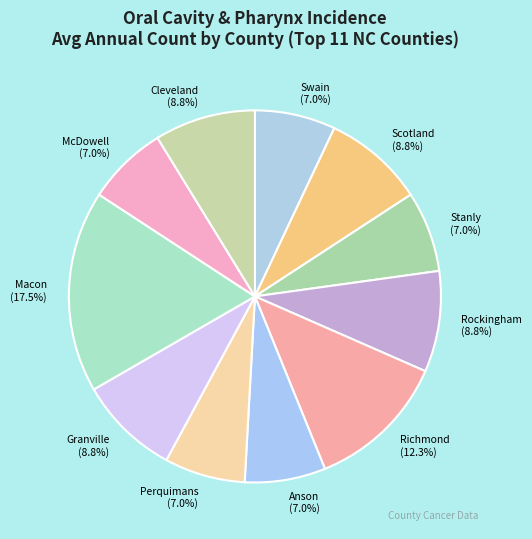

Does Richmond account for over 50% of the chart?

No